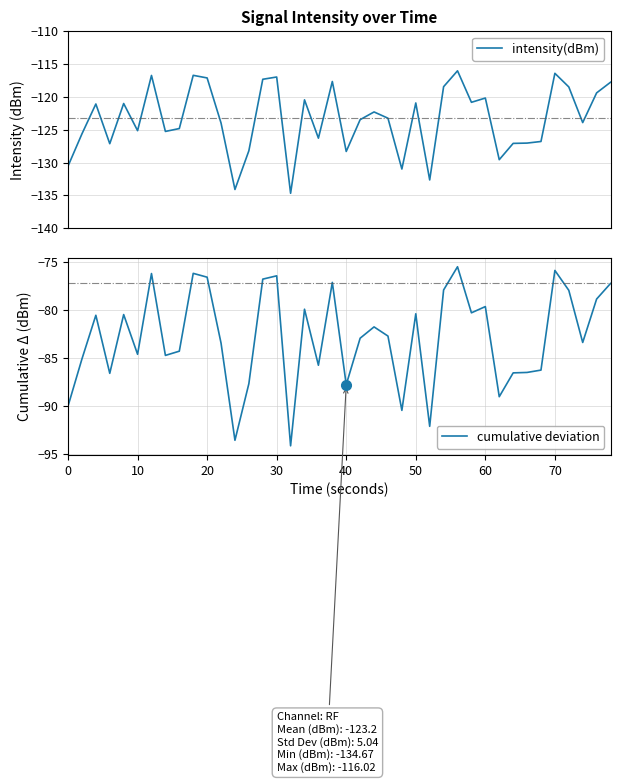

True or false: cumulative deviation has a value of -84.6 at 10.

True